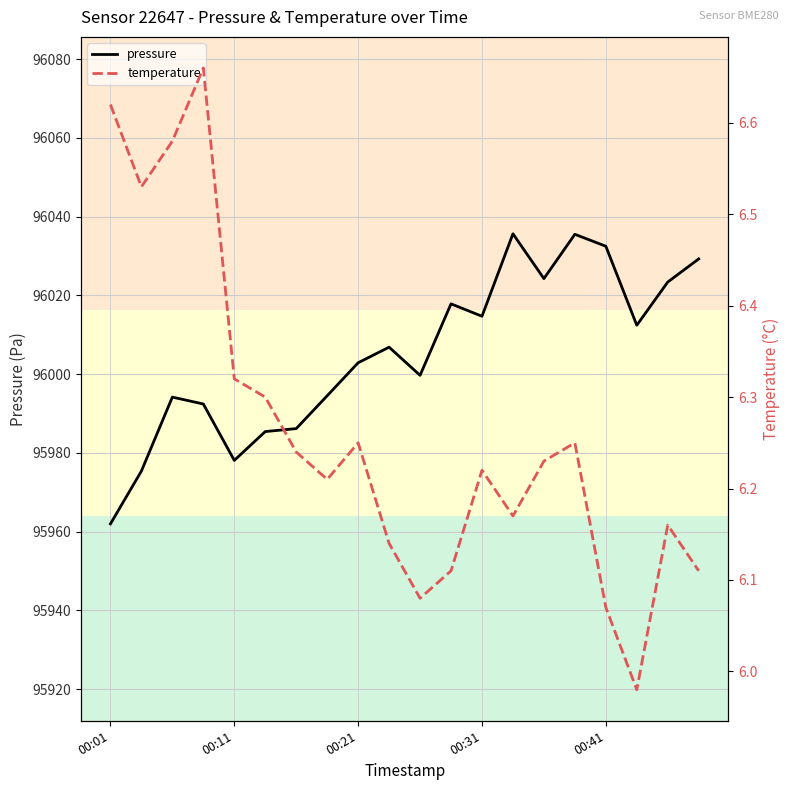

Reading left to right, extract all data points from this chart.

pressure: 95962.0	95975.4	95994.2	95992.4	95978.1	95985.4	95986.2	95994.5	96002.9	96006.8	95999.7	96017.8	96014.7	96035.6	96024.2	96035.5	96032.5	96012.4	96023.4	96029.2
temperature: 6.6	6.5	6.6	6.7	6.3	6.3	6.2	6.2	6.2	6.1	6.1	6.1	6.2	6.2	6.2	6.2	6.1	6.0	6.2	6.1